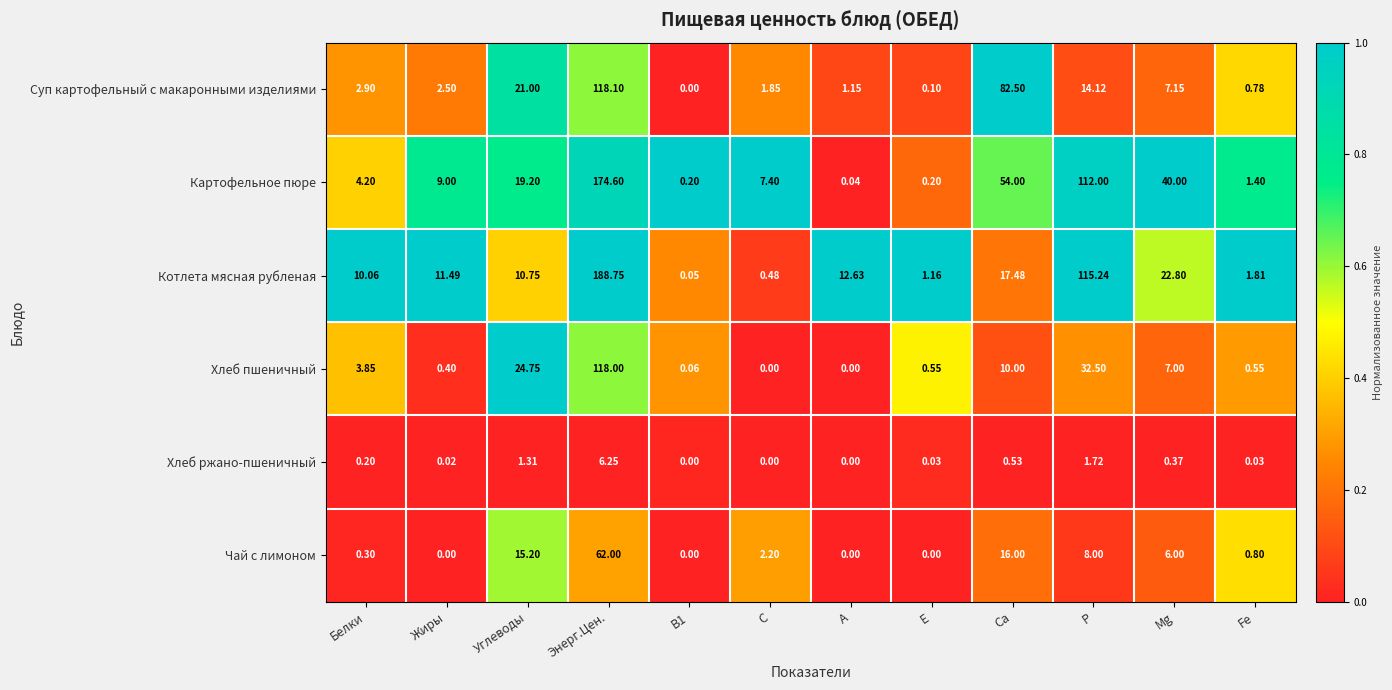

Which series changed the most between Жиры and Са?

Суп картофельный с макаронными изделиями